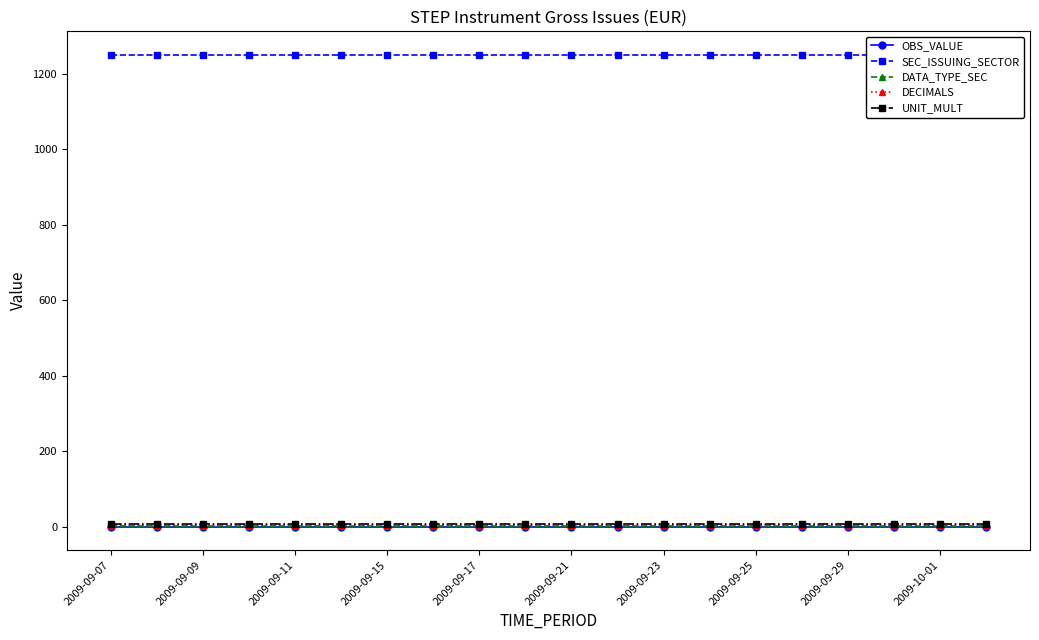

What is the total value across all series at 2009-09-25?

1262